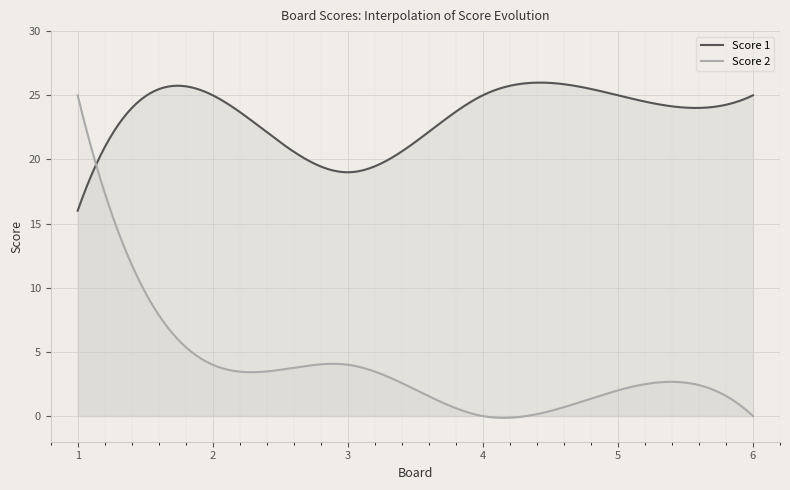

Which series ends up on top after the final intersection of Score 2 and Score 1?

Score 1